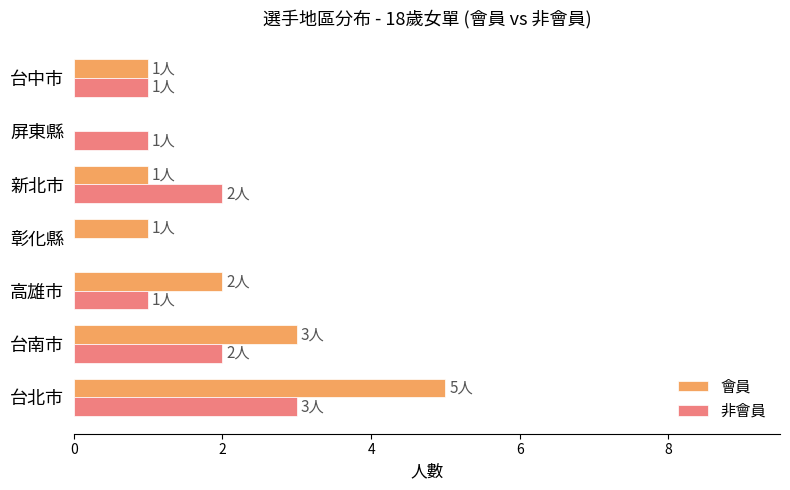

Which series changed the most between 彰化縣 and 台中市?

非會員